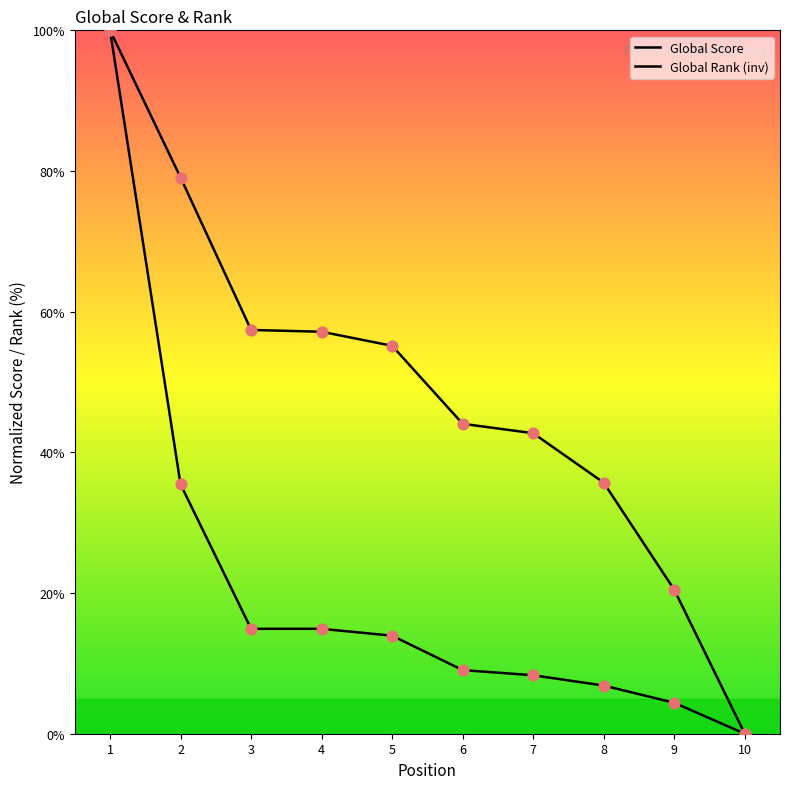

Which series has the largest total across all categories?

Global Rank (inv)